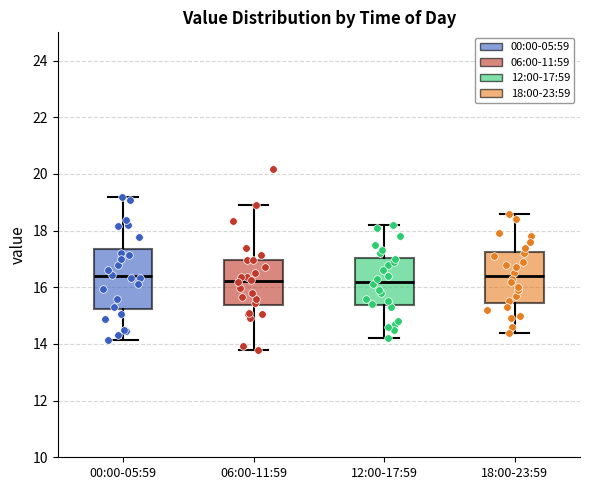

Reading left to right, read every box against the y-axis: the position of its median line, the range the box covers, and the ends of its whiskers. The values are not printed on the chart, so give them approximately, as read against the axis.

00:00-05:59: median 16.4, box 15.2 to 17.4, whiskers 14.2 to 19.2
06:00-11:59: median 16.2, box 15.4 to 17.0, whiskers 13.8 to 19.0
12:00-17:59: median 16.2, box 15.4 to 17.0, whiskers 14.2 to 18.2
18:00-23:59: median 16.4, box 15.4 to 17.2, whiskers 14.4 to 18.6